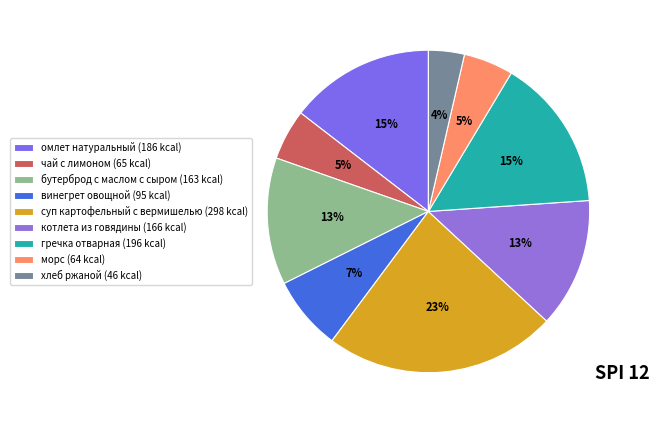

What is the largest slice in the pie chart?

суп картофельный с вермишелью